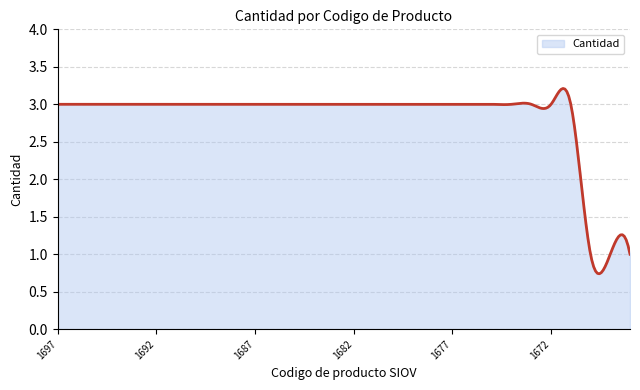

What is the greatest value displayed?

3.2